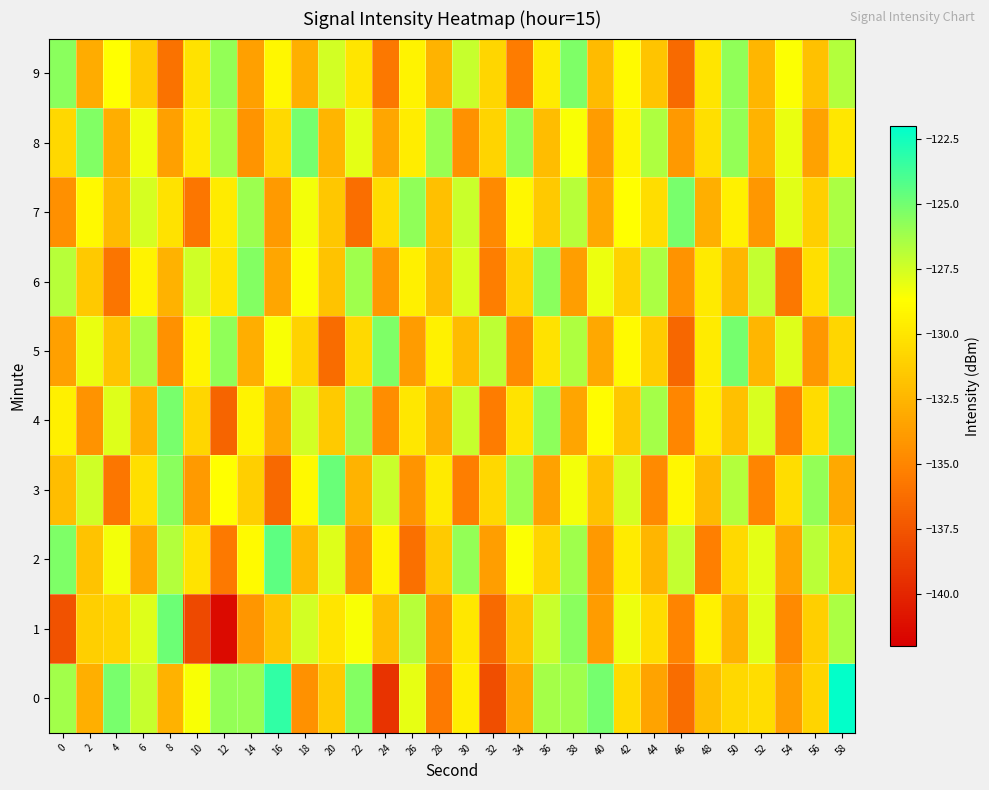

Reading left to right, list all the values displayed in this chart.

0: 0=-126.2	2=-132.8	4=-125.1	6=-127.2	8=-132.7	10=-128.5	12=-125.9	14=-125.9	16=-123.3	18=-134.4	20=-131.4	22=-125.5	24=-139.3	26=-128.0	28=-135.6	30=-129.6	32=-137.9	34=-133.2	36=-126.3	38=-126.2	40=-125.0	42=-130.5	44=-133.4	46=-136.3	48=-132.0	50=-130.7	52=-130.4	54=-133.8	56=-130.9	58=-122.1
1: 0=-137.6	2=-131.2	4=-130.8	6=-127.8	8=-124.9	10=-138.1	12=-141.4	14=-134.1	16=-131.8	18=-127.5	20=-130.0	22=-128.5	24=-132.1	26=-126.8	28=-134.2	30=-129.9	32=-136.4	34=-131.7	36=-127.3	38=-125.6	40=-133.8	42=-128.2	44=-130.5	46=-135.1	48=-129.4	50=-132.6	52=-127.9	54=-134.8	56=-131.2	58=-126.5
2: 0=-125.3	2=-131.8	4=-128.4	6=-133.2	8=-126.7	10=-130.1	12=-135.6	14=-128.9	16=-124.5	18=-132.3	20=-127.8	22=-134.5	24=-129.2	26=-136.1	28=-131.4	30=-125.9	32=-133.7	34=-128.6	36=-130.9	38=-126.2	40=-134.0	42=-129.7	44=-132.5	46=-127.1	48=-135.3	50=-130.6	52=-128.0	54=-133.4	56=-126.9	58=-131.5
3: 0=-132.1	2=-127.4	4=-135.8	6=-130.3	8=-125.6	10=-133.9	12=-128.7	14=-131.2	16=-136.5	18=-129.0	20=-124.8	22=-132.6	24=-127.3	26=-134.2	28=-129.8	30=-135.4	32=-130.7	34=-126.1	36=-133.5	38=-128.4	40=-131.9	42=-127.6	44=-134.8	46=-129.1	48=-132.3	50=-126.7	52=-135.0	54=-130.4	56=-125.9	58=-133.1
4: 0=-129.5	2=-134.3	4=-127.8	6=-132.6	8=-125.2	10=-130.8	12=-136.7	14=-129.3	16=-133.1	18=-127.5	20=-131.4	22=-126.0	24=-134.6	26=-129.9	28=-132.8	30=-127.2	32=-135.5	34=-130.1	36=-125.7	38=-133.4	40=-128.8	42=-131.6	44=-126.3	46=-134.9	48=-129.6	50=-132.0	52=-127.7	54=-135.2	56=-130.5	58=-125.4
5: 0=-133.6	2=-128.1	4=-131.7	6=-126.4	8=-134.4	10=-129.2	12=-125.8	14=-132.9	16=-128.5	18=-131.0	20=-136.3	22=-130.6	24=-125.3	26=-133.8	28=-129.4	30=-132.2	32=-127.0	34=-134.7	36=-130.2	38=-126.6	40=-133.2	42=-128.9	44=-131.3	46=-136.6	48=-129.7	50=-125.1	52=-132.4	54=-127.8	56=-134.1	58=-130.8
6: 0=-126.8	2=-131.5	4=-135.9	6=-129.3	8=-132.7	10=-127.4	12=-130.0	14=-125.5	16=-133.3	18=-128.6	20=-131.8	22=-126.2	24=-134.0	26=-129.5	28=-132.1	30=-127.7	32=-135.4	34=-130.9	36=-125.6	38=-133.7	40=-128.2	42=-131.0	44=-126.5	46=-134.3	48=-129.8	50=-132.4	52=-127.1	54=-135.7	56=-130.3	58=-125.9
7: 0=-134.5	2=-129.0	4=-132.3	6=-127.6	8=-130.2	10=-135.8	12=-129.7	14=-126.1	16=-133.9	18=-128.4	20=-131.6	22=-136.2	24=-130.5	26=-125.8	28=-132.0	30=-127.3	32=-134.8	34=-129.1	36=-131.5	38=-126.8	40=-133.2	42=-128.7	44=-130.4	46=-125.2	48=-132.8	50=-129.4	52=-134.1	54=-127.9	56=-131.2	58=-126.5
8: 0=-130.7	2=-125.4	4=-132.9	6=-128.3	8=-133.6	10=-129.8	12=-126.3	14=-134.2	16=-130.6	18=-125.1	20=-132.5	22=-128.0	24=-133.3	26=-129.6	28=-126.0	30=-134.4	32=-130.9	34=-125.7	36=-132.1	38=-128.5	40=-133.8	42=-129.2	44=-126.6	46=-134.0	48=-130.3	50=-125.9	52=-132.6	54=-128.1	56=-133.5	58=-129.9
9: 0=-125.6	2=-133.0	4=-128.7	6=-131.4	8=-136.0	10=-130.2	12=-125.9	14=-133.6	16=-129.1	18=-132.8	20=-127.5	22=-130.0	24=-135.7	26=-129.3	28=-132.6	30=-127.2	32=-130.8	34=-135.5	36=-129.7	38=-125.3	40=-132.2	42=-128.9	44=-131.7	46=-136.4	48=-130.0	50=-125.8	52=-132.4	54=-128.6	56=-131.9	58=-126.7